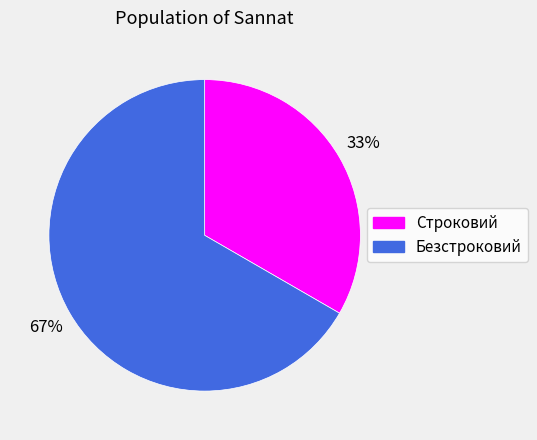

To the nearest percent, what is the average slice percentage?

50%